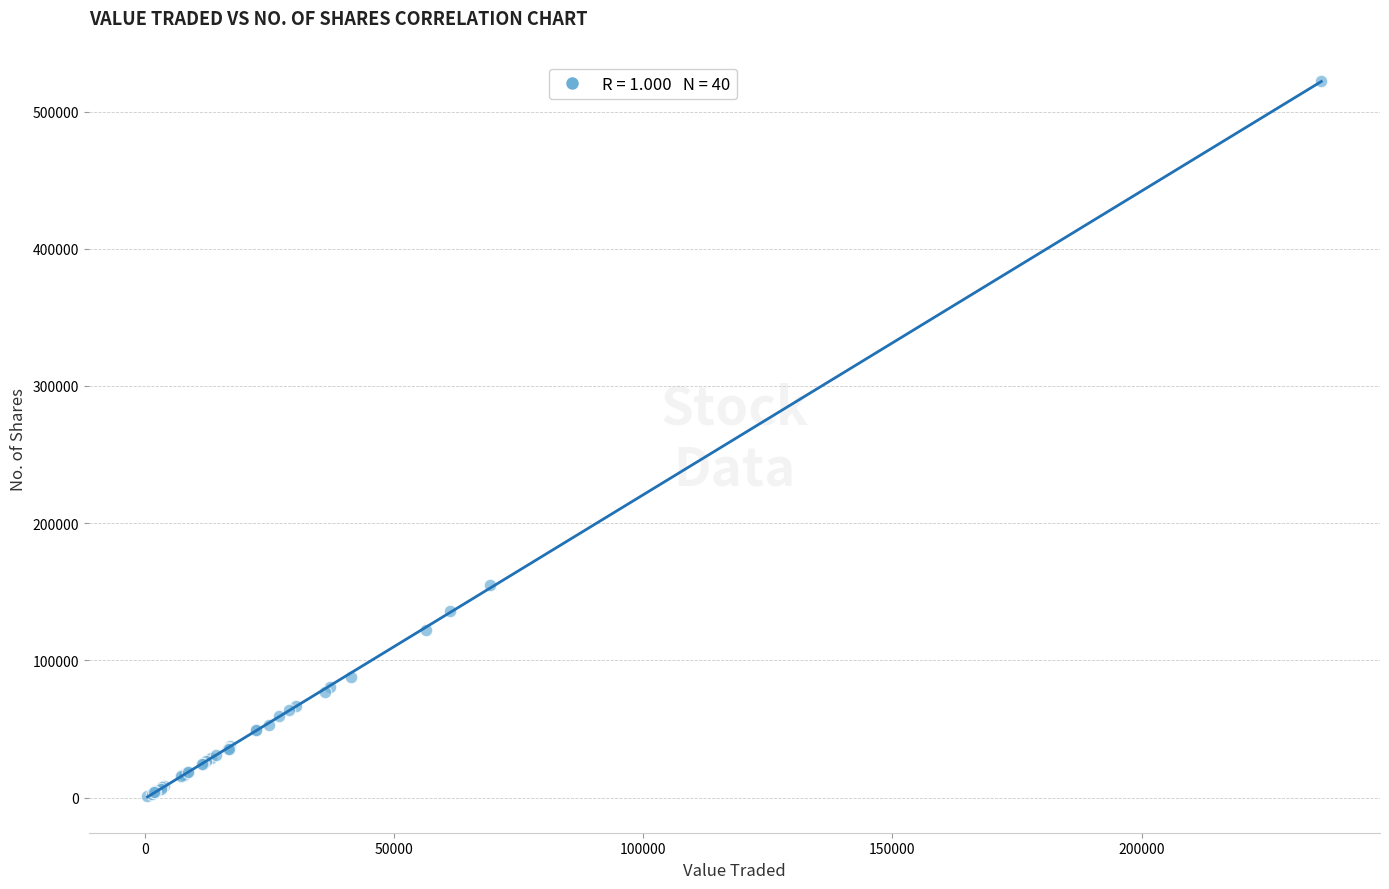

What Y value in the scatter plot is closest to 261752?

155096